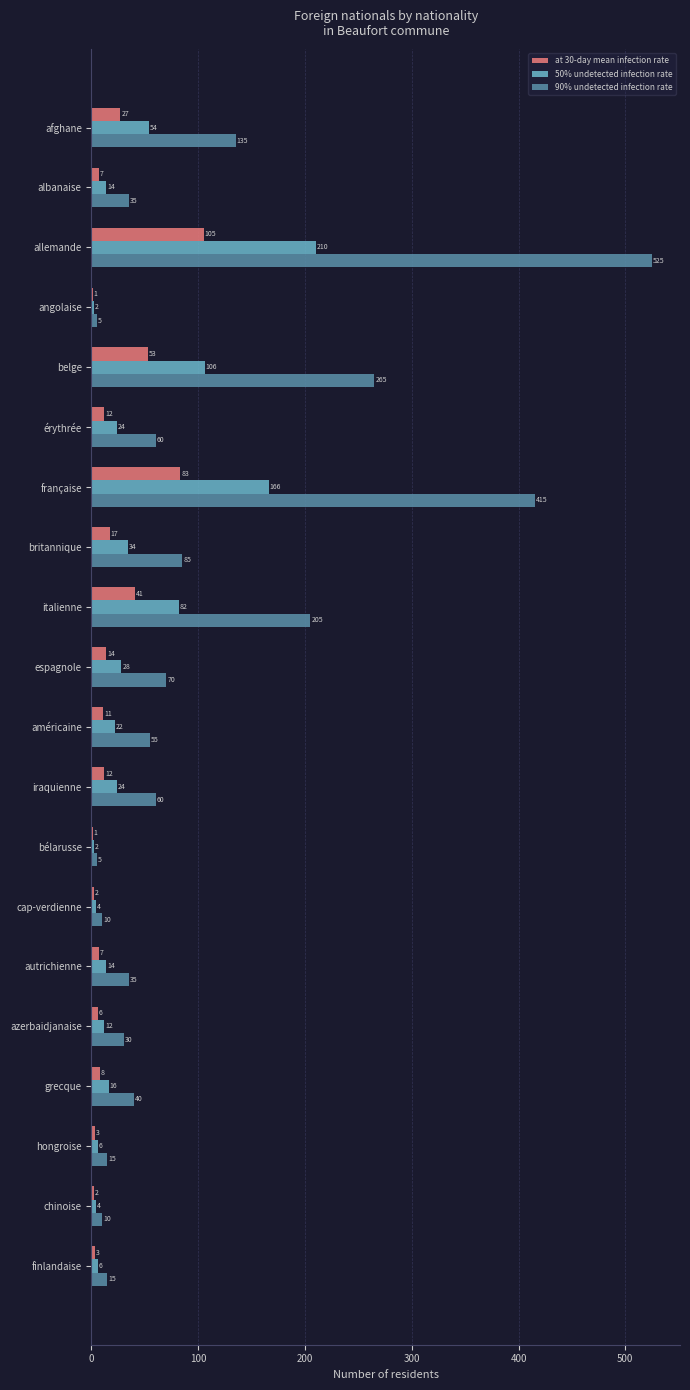

What is the average value of the at 30-day mean infection rate series?

21